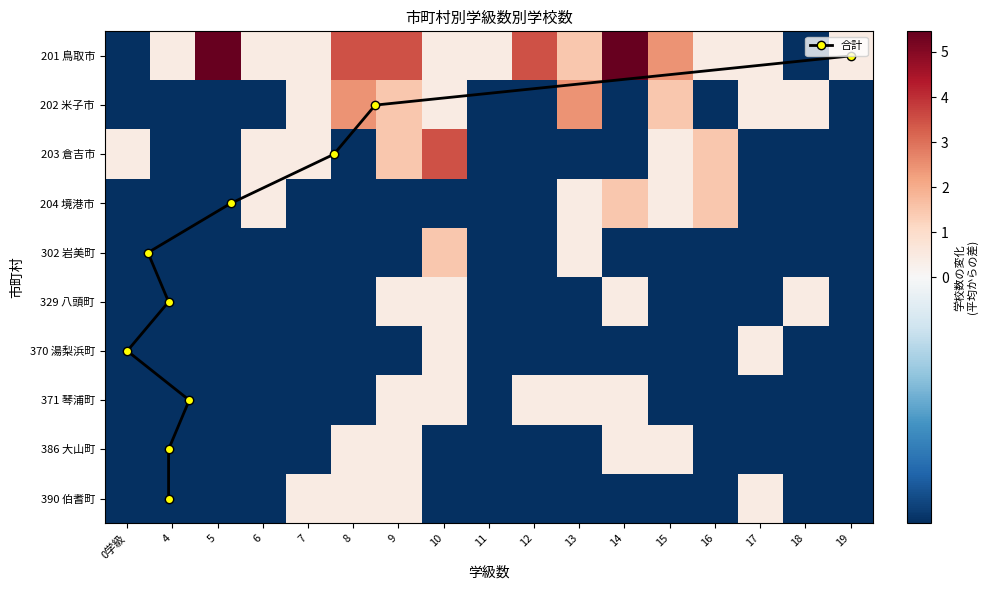

Is the value of 203 倉吉市 at 0学級 greater than the value of 201 鳥取市 at 10?

No